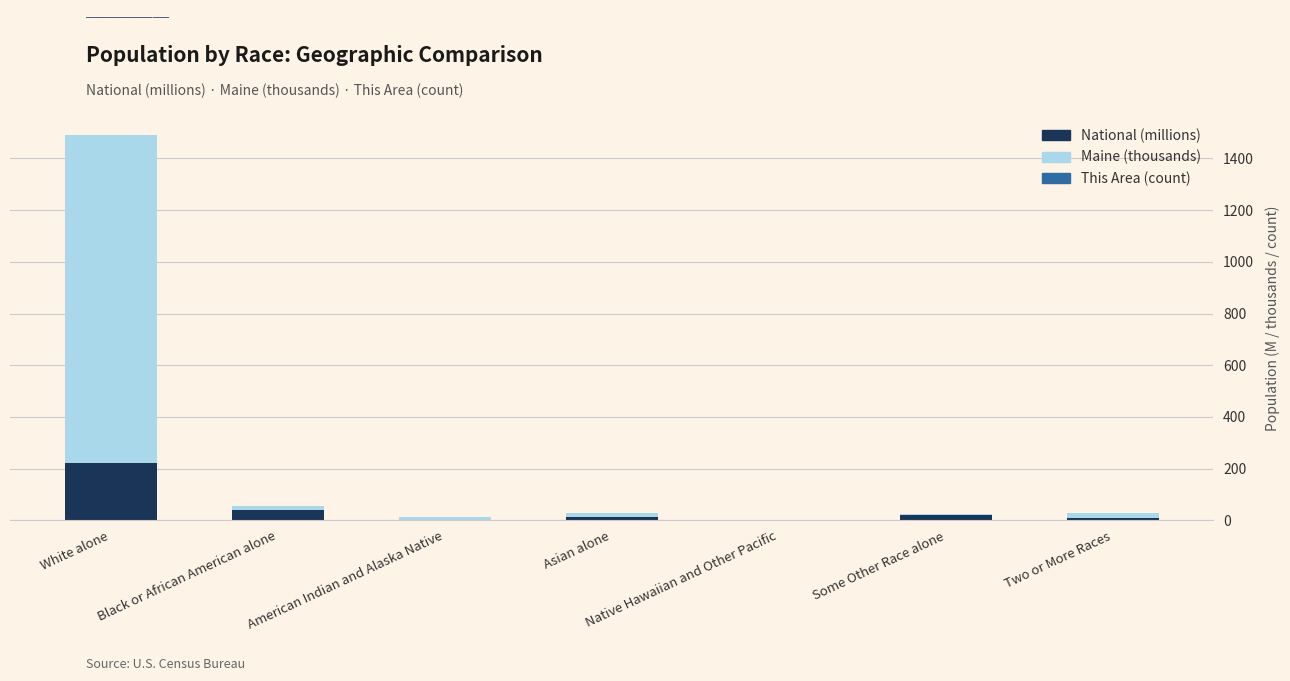

At which label is National (millions) closest to 112?

Black or African American alone